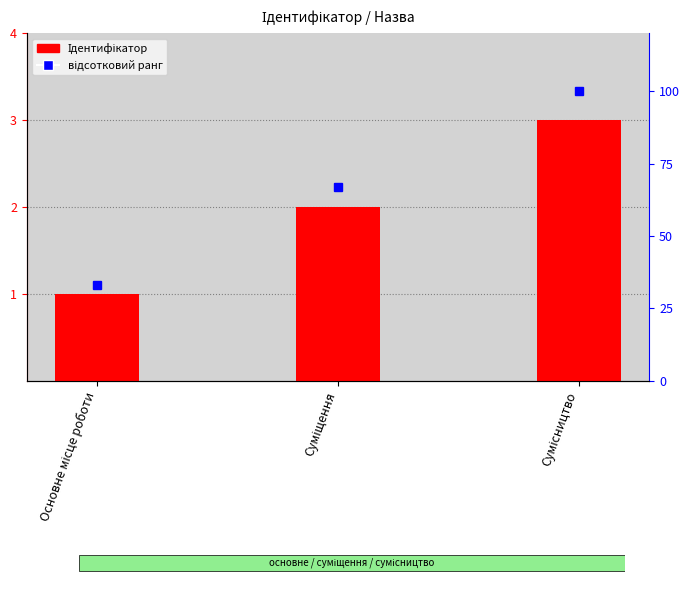

What is the sum of the відсотковий ранг values at Суміщення and Основне місце роботи?

100